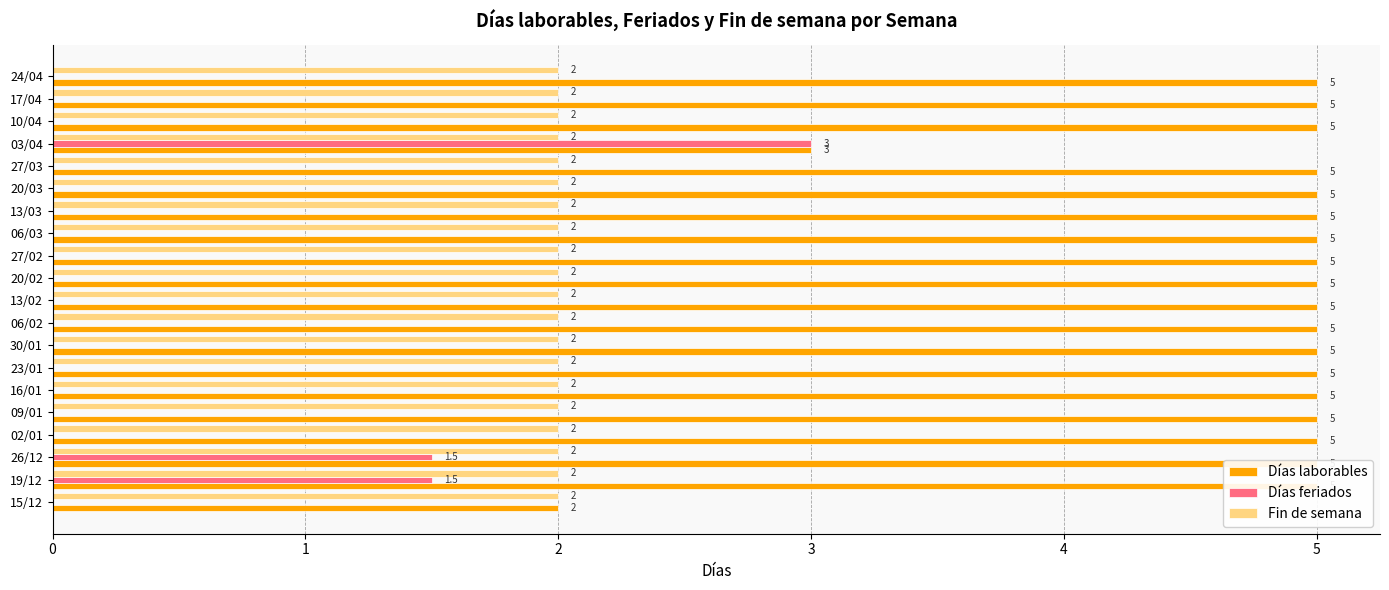

Rank the series by their maximum value, from lowest to highest.

Fin de semana, Días feriados, Días laborables